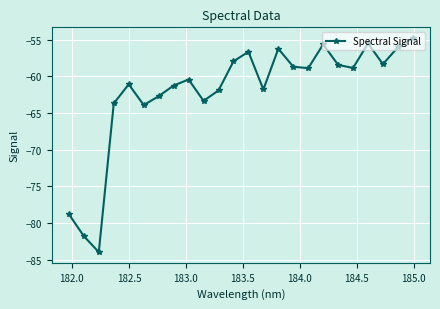

What is the minimum value shown in the chart?

-84.0